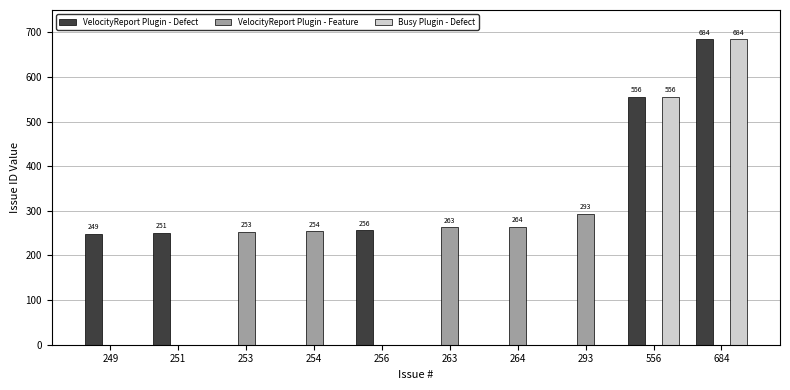

At which label does VelocityReport Plugin - Defect reach its peak?

684